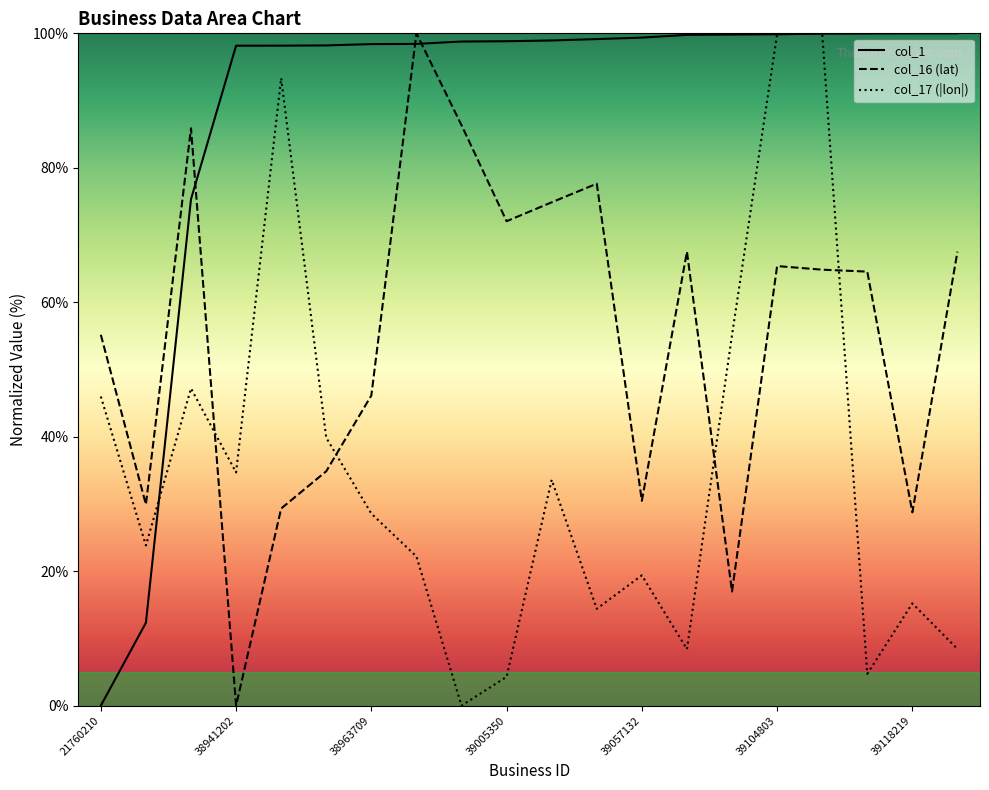

What is the maximum value for col_16?

100.0